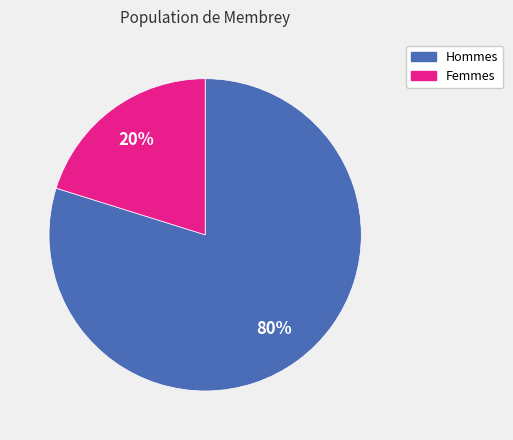

Is there a majority slice in this chart?

Yes